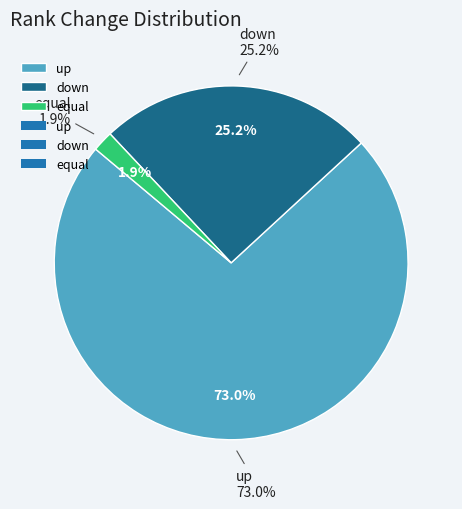

How many slices are in this pie chart?

3